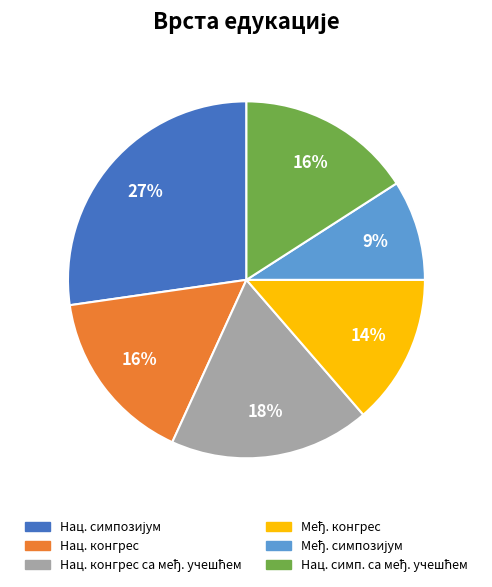

How many segments does this pie chart have?

6